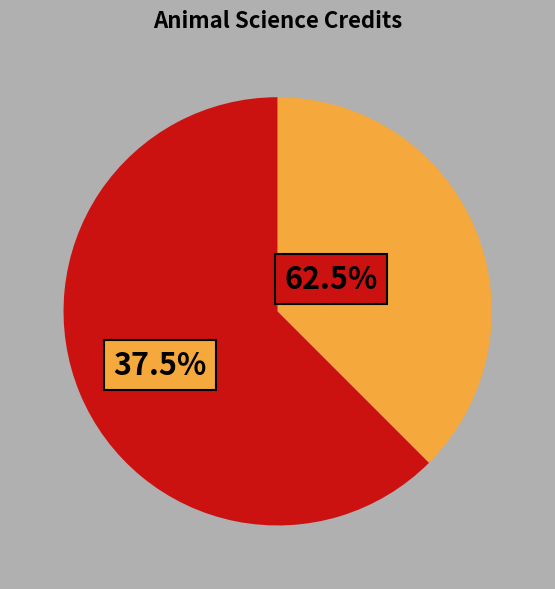

Is there any slice that represents more than half of the pie?

Yes